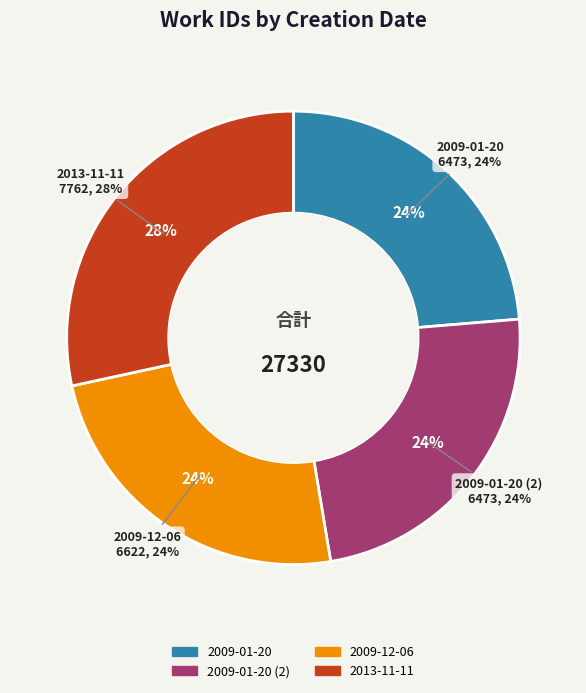

To the nearest percent, what is the average slice percentage?

25%